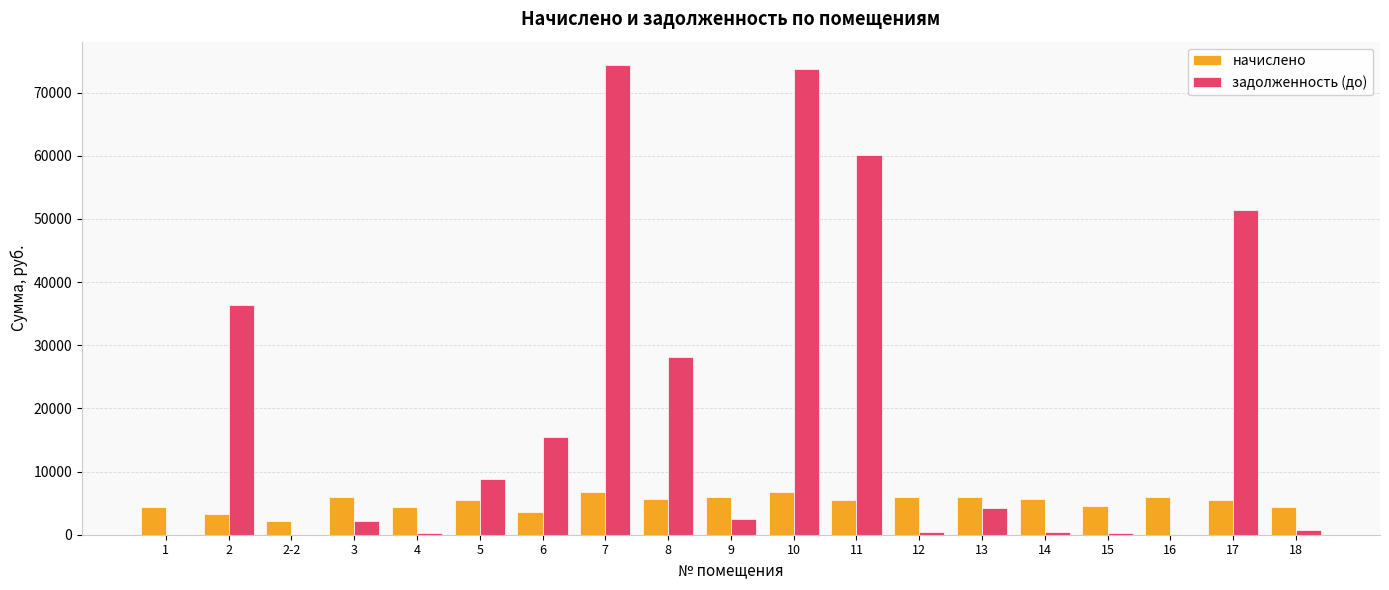

Which series changed the most between 11 and 15?

задолженность (до)